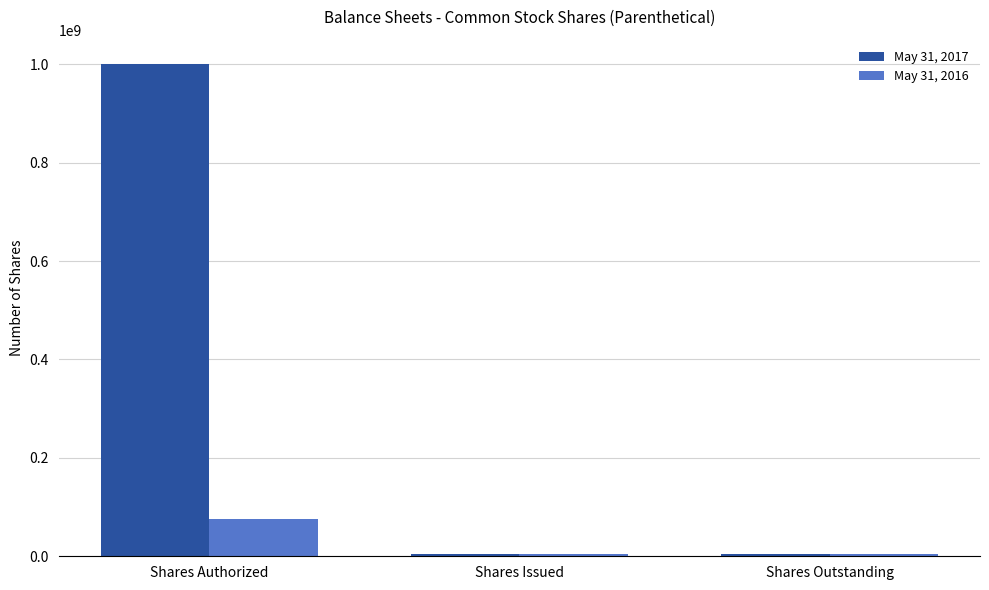

True or false: May 31, 2017 has a value of 1359070064 at Shares Authorized.

False